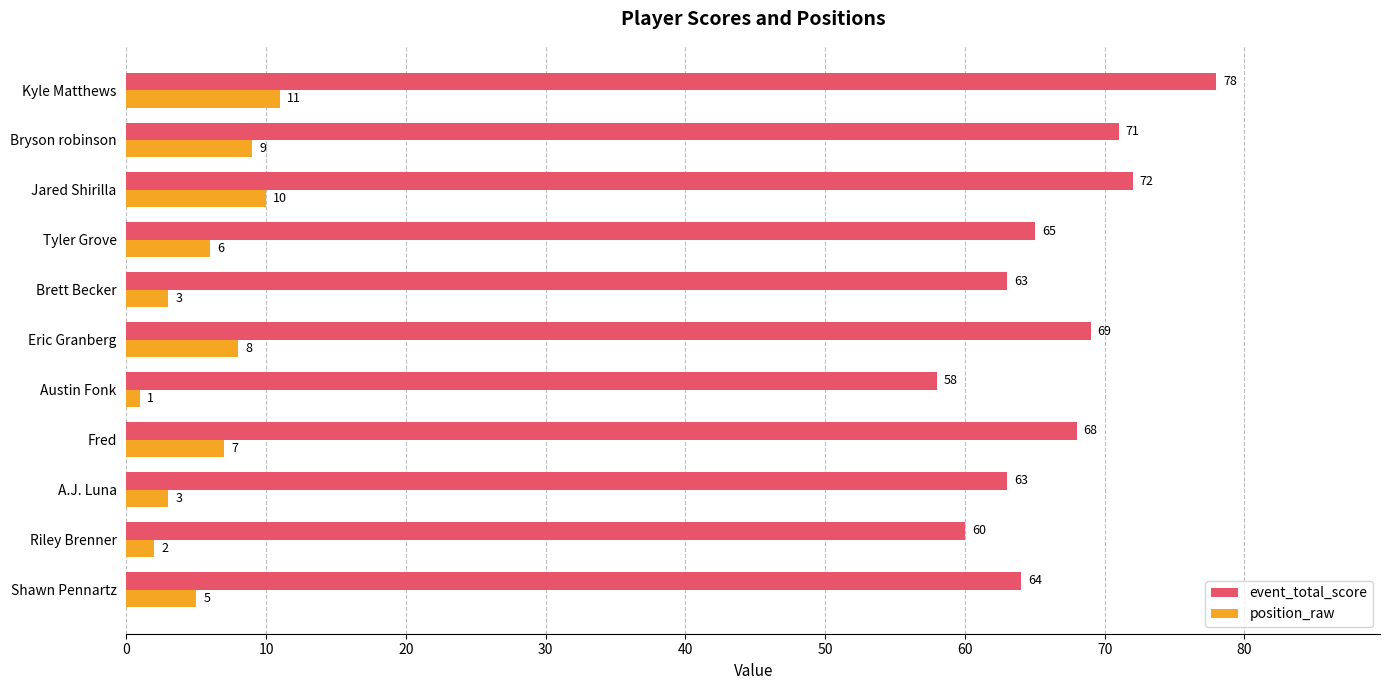

What are all the series names shown in the legend?

event_total_score, position_raw